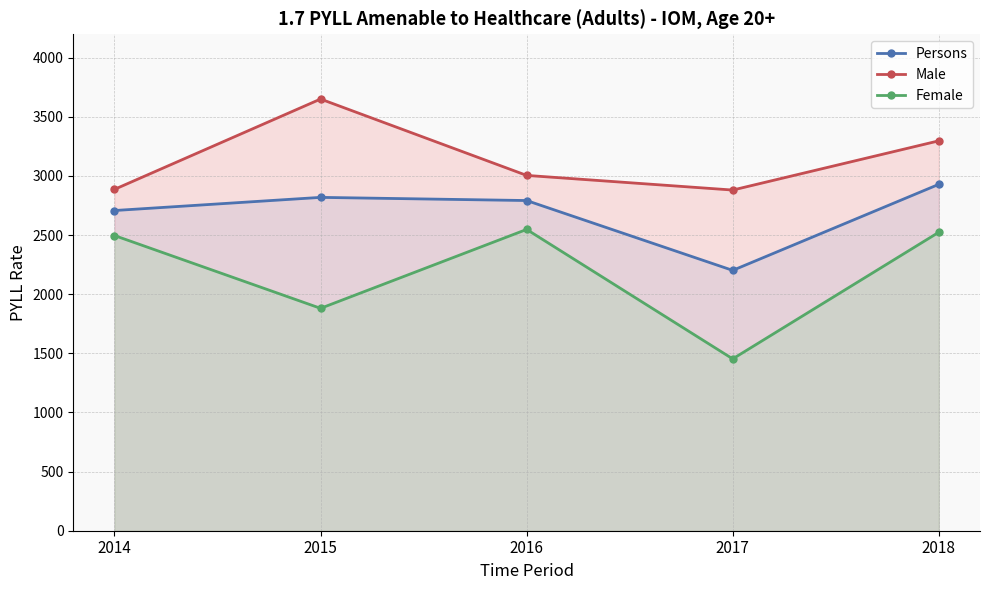

At which label is Persons closest to 2564?

2014